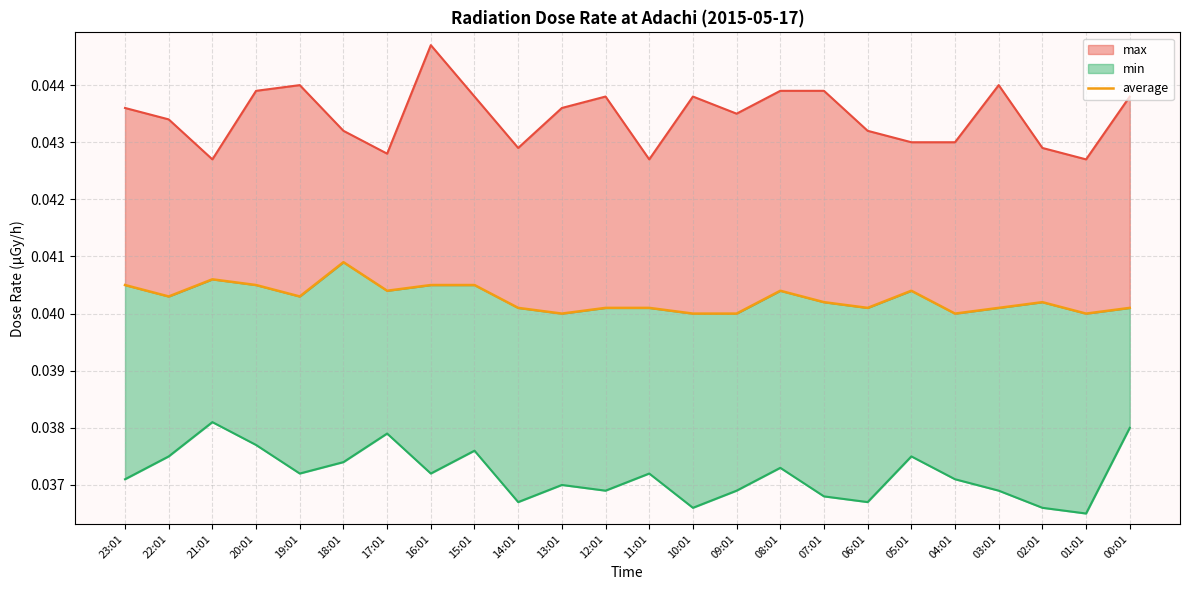

The value at 18:01 is 0.0. True or false?

False